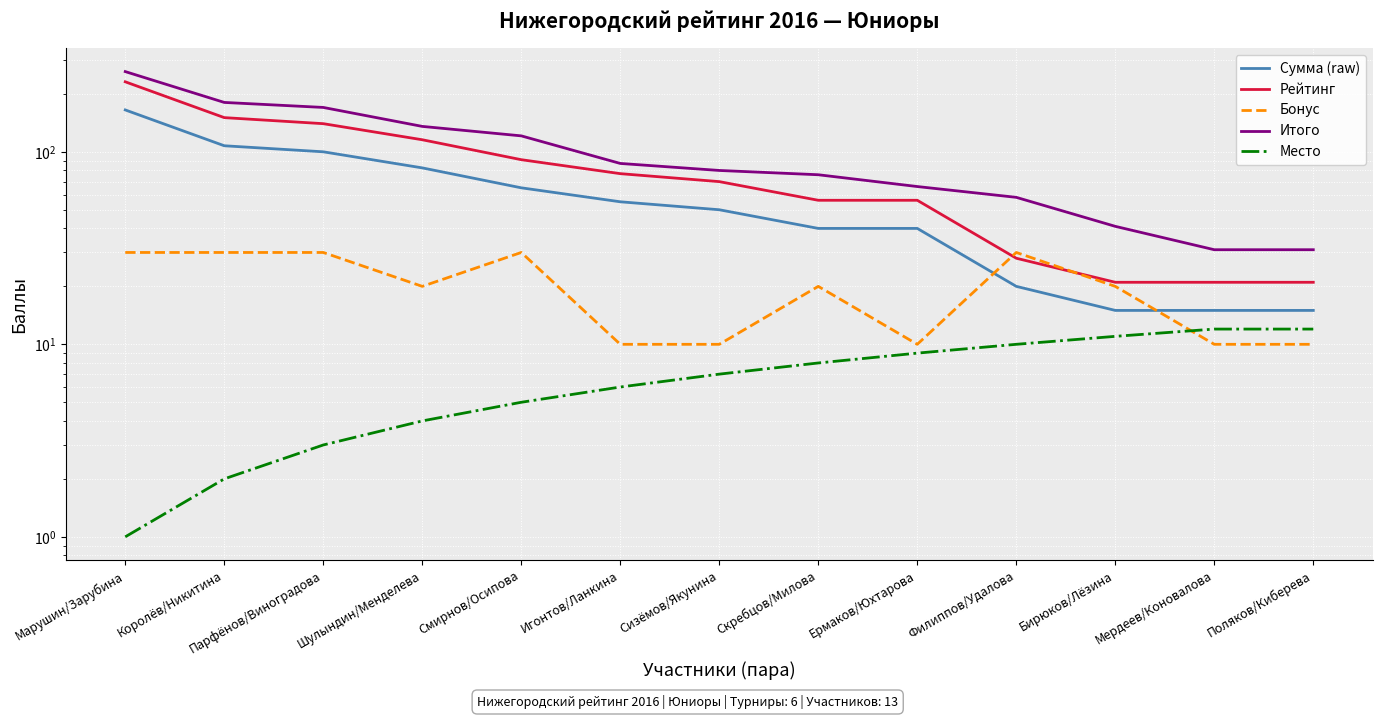

True or false: Бонус and Итого cross at least once.

False